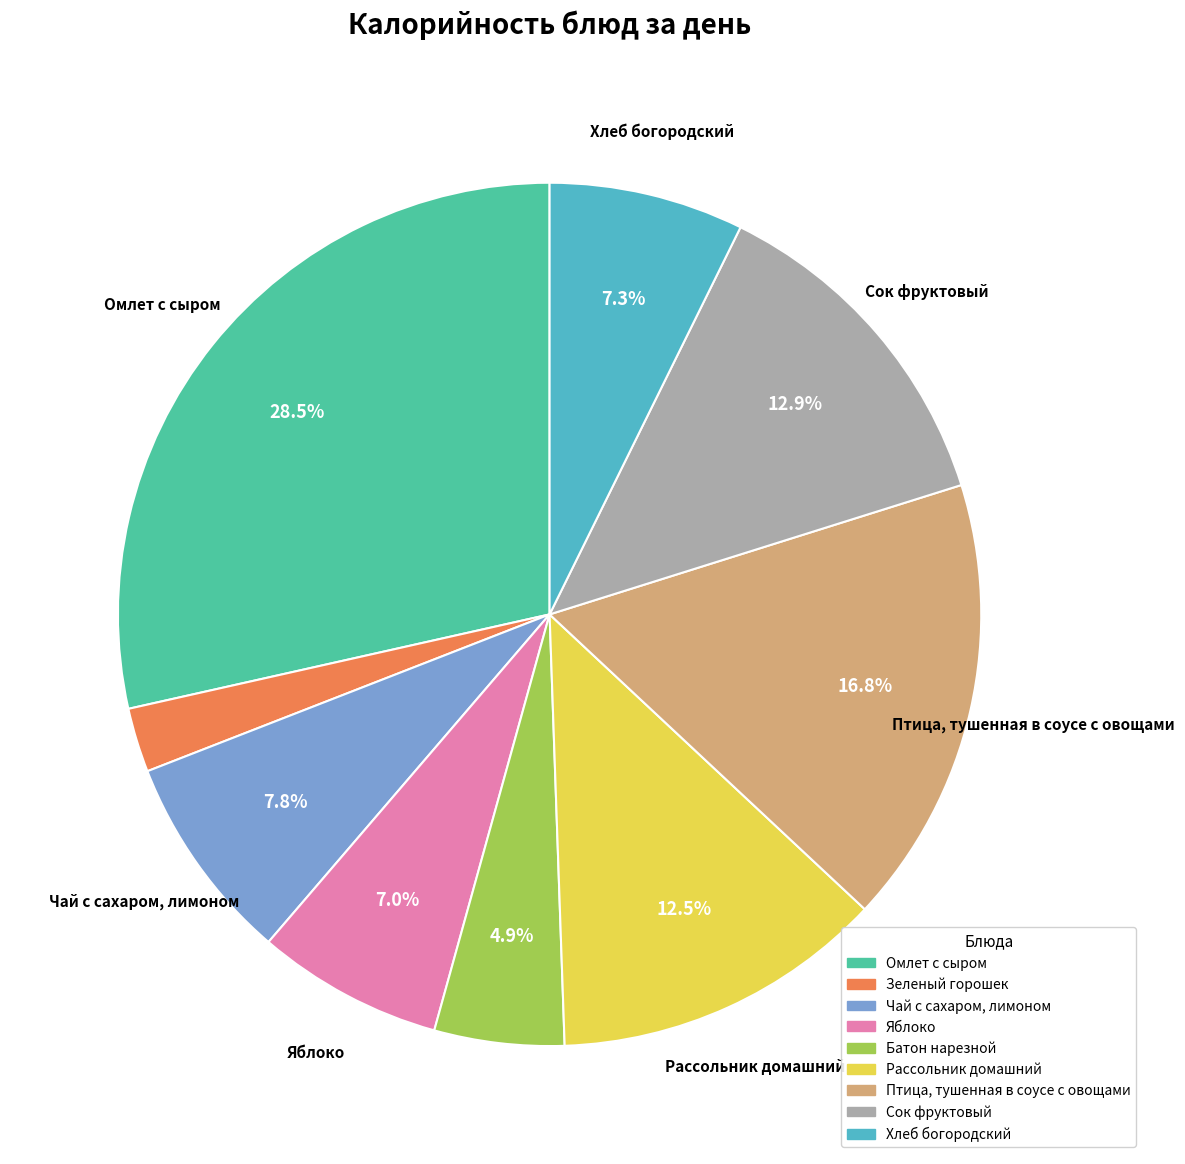

Which has a higher value, Яблоко or Птица, тушенная в соусе с овощами?

Птица, тушенная в соусе с овощами